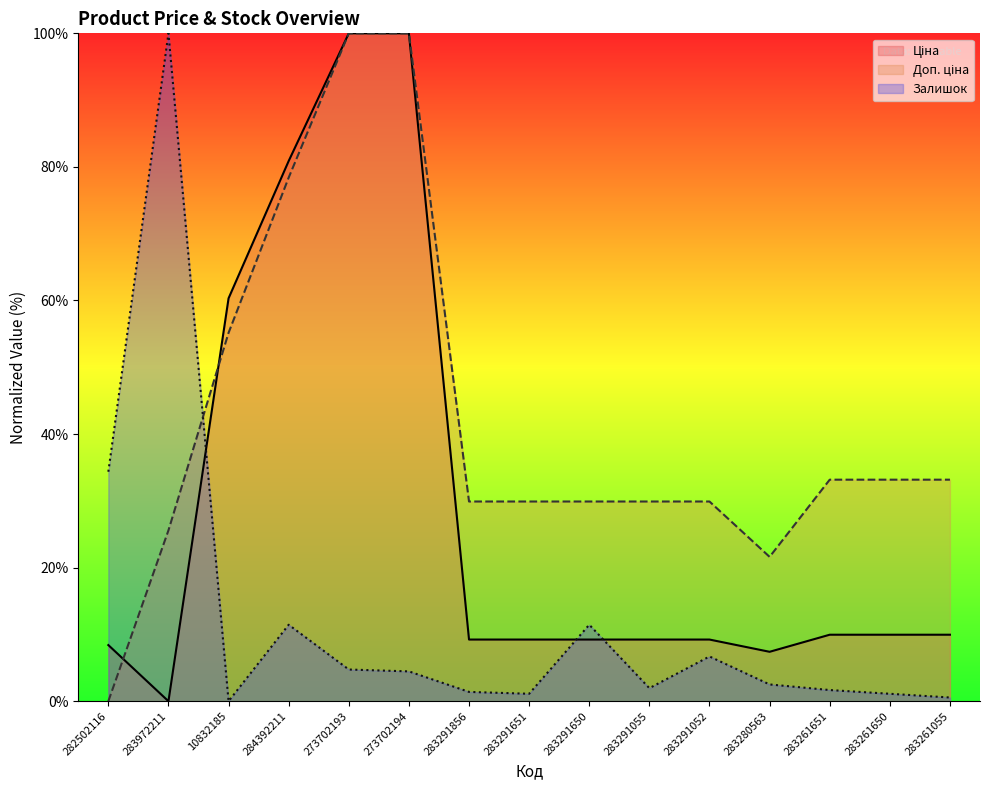

Reading left to right, what are all the values shown in this chart?

Ціна: 8.4	0.0	60.3	80.9	100.0	100.0	9.2	9.2	9.2	9.2	9.2	7.4	10.0	10.0	10.0
Доп. ціна: 0.0	25.6	55.2	78.4	100.0	100.0	29.9	29.9	29.9	29.9	29.9	21.6	33.2	33.2	33.2
Залишок: 34.4	100.0	0.0	11.5	4.7	4.5	1.4	1.1	11.5	2.0	6.7	2.5	1.7	1.1	0.6